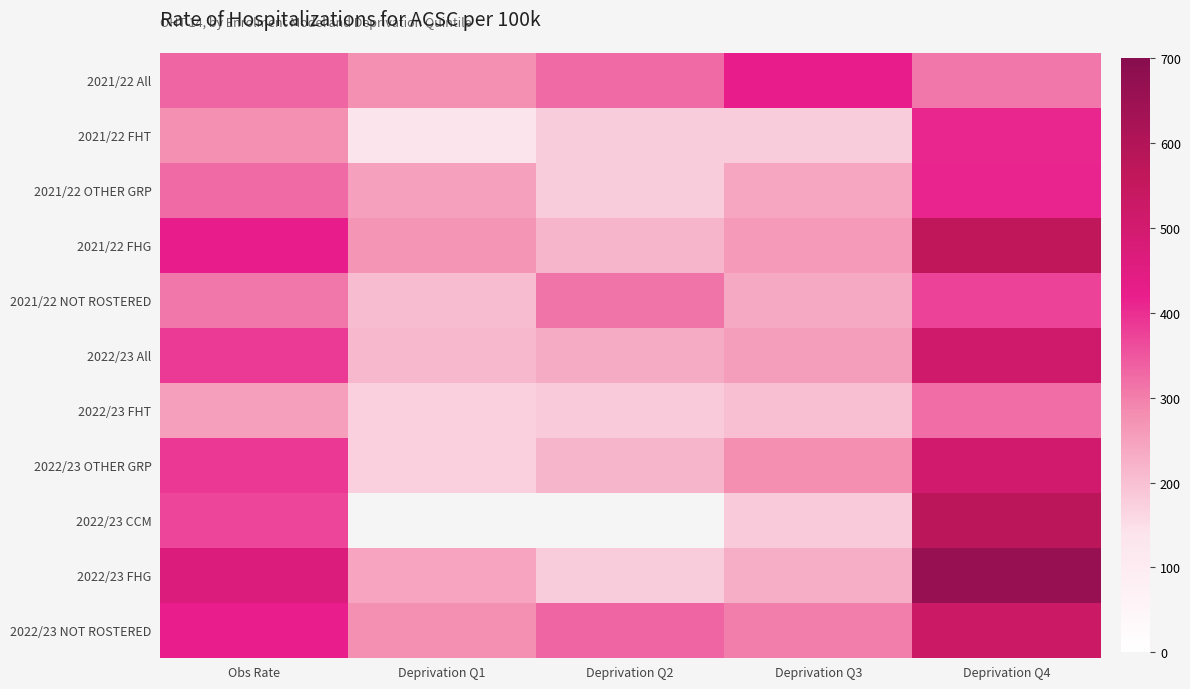

What is the spread (max minus min) of values at Deprivation Q1?

139.8